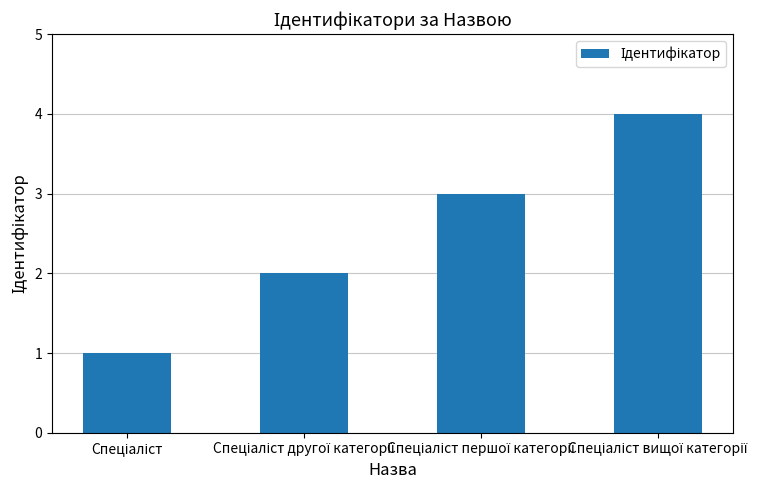

What is the difference between the maximum and minimum values?

3